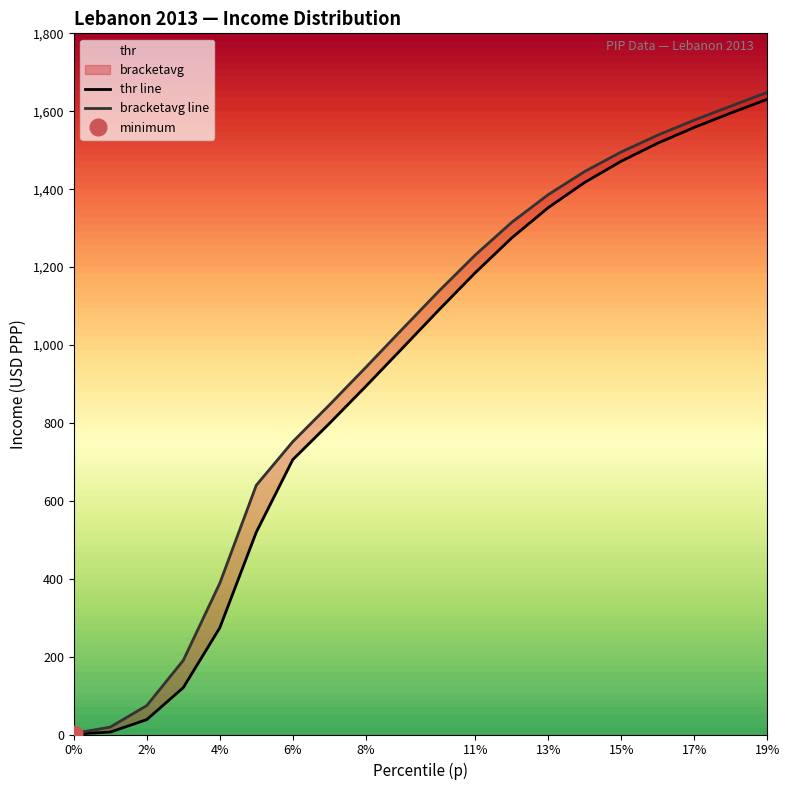

The value of thr at 2% is 38.3. True or false?

True